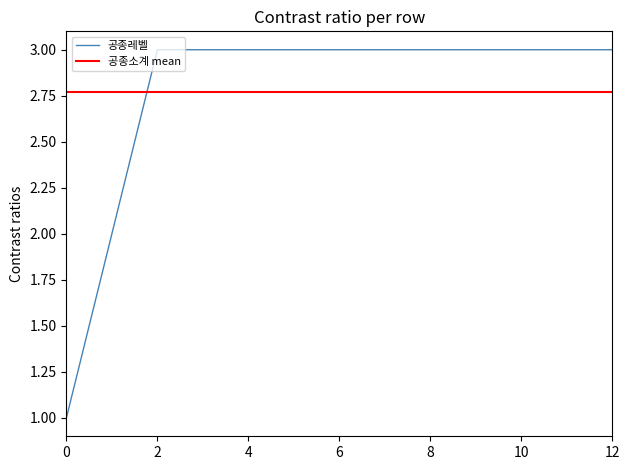

Is it true that 공종레벨 equals 5 at 6?

False